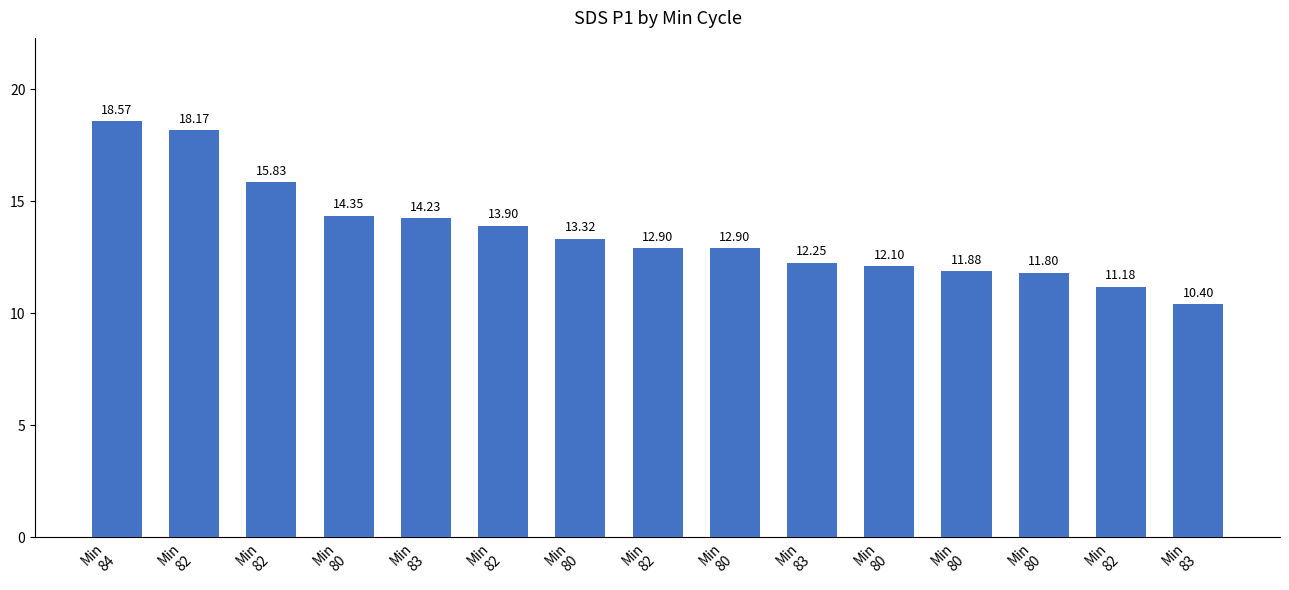

Does the chart contain any negative values?

No